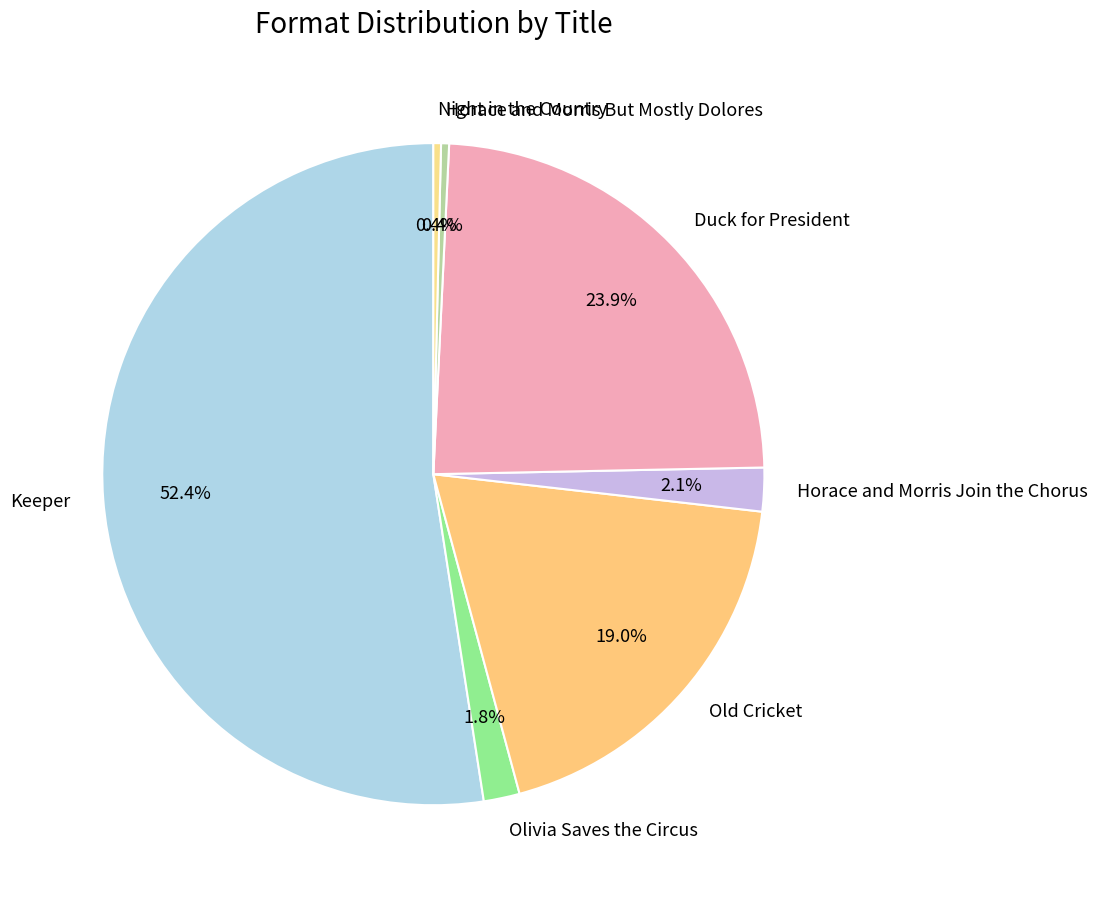

How many segments does this pie chart have?

7